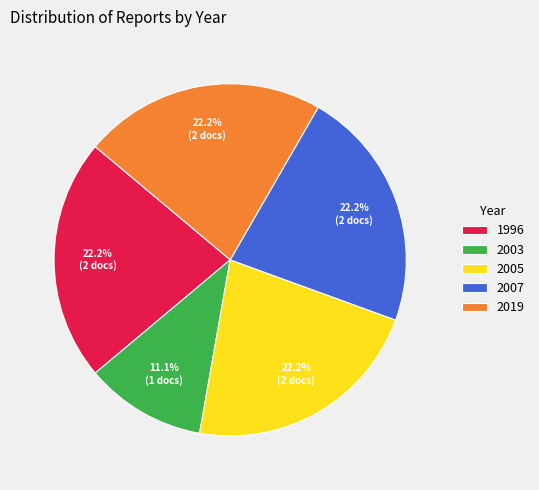

How much of the chart is everything except 2005?

77.8%